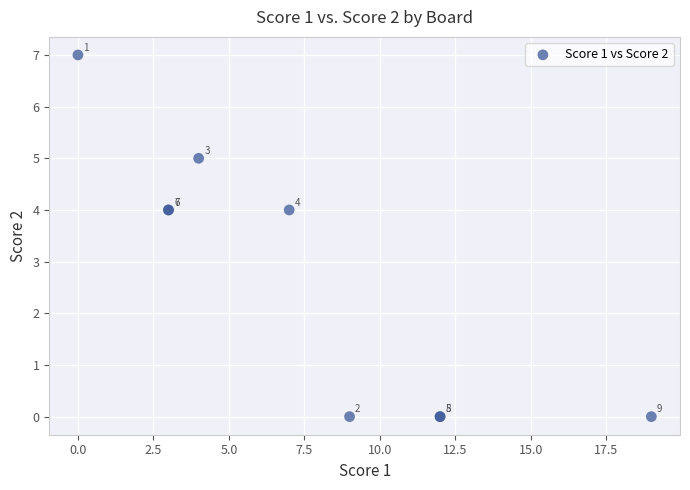

What Y value in the scatter plot is closest to 3?

4